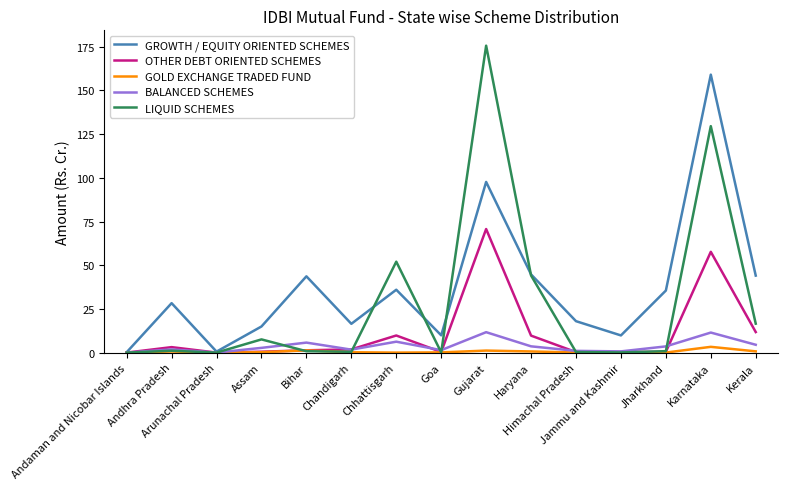

What position from the left is Karnataka?

14